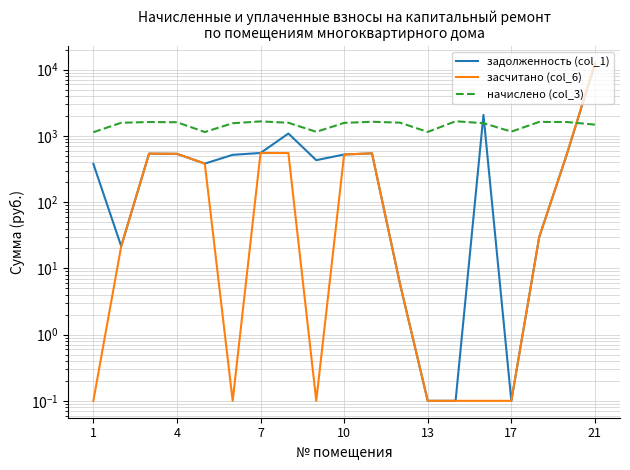

After their last crossing, which series has the higher values: засчитано (col_6) or начислено (col_3)?

засчитано (col_6)